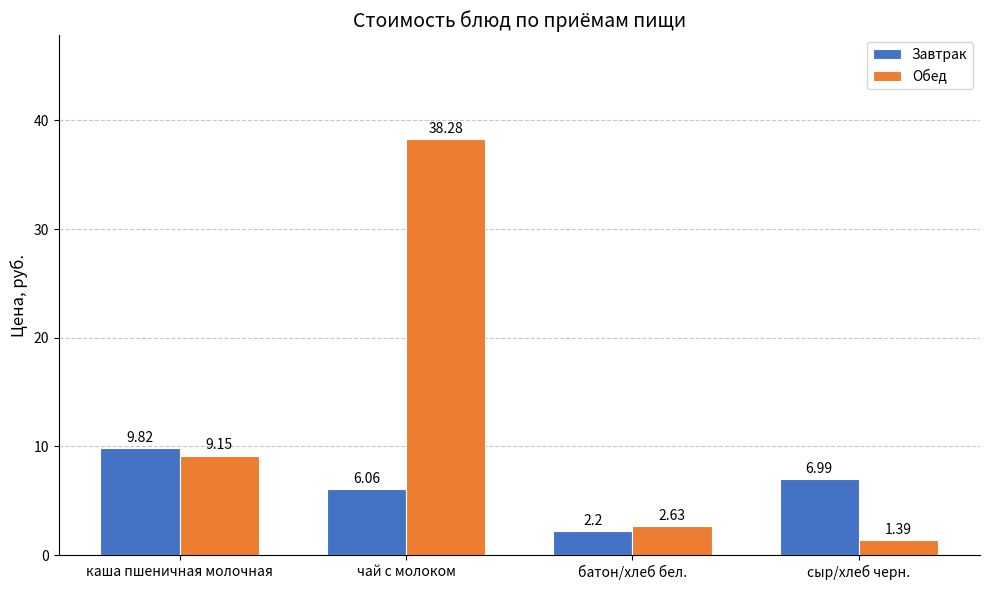

What is the sum of the Обед values at батон/хлеб бел. and чай с молоком?

40.9